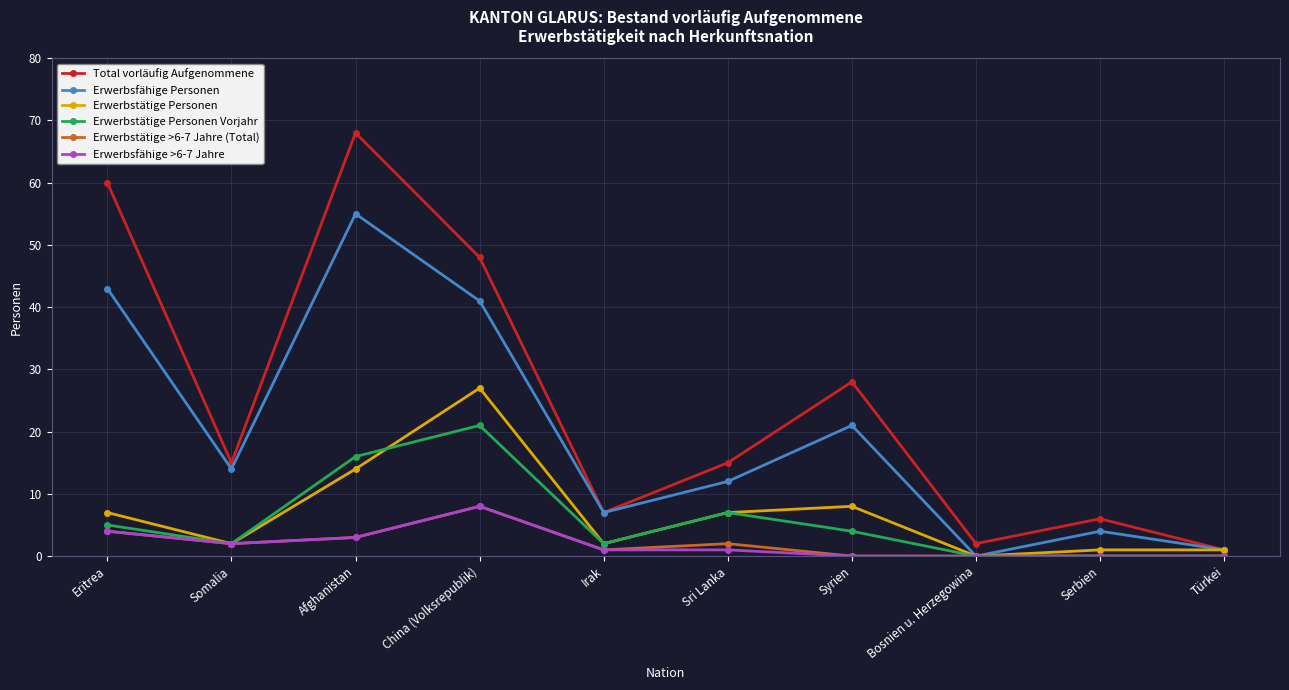

What position from the right is Syrien?

4